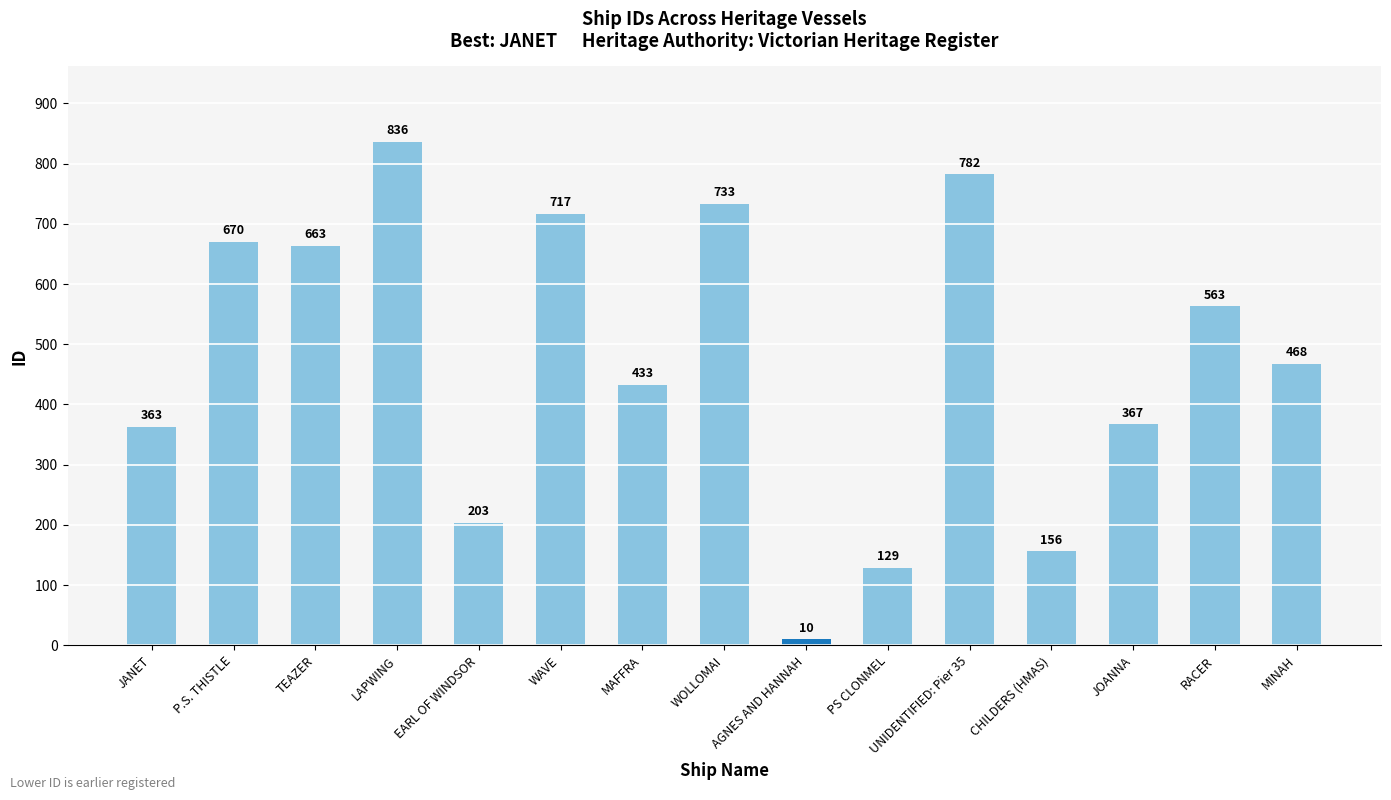

Are the bars grouped side by side (vs. stacked)?

No